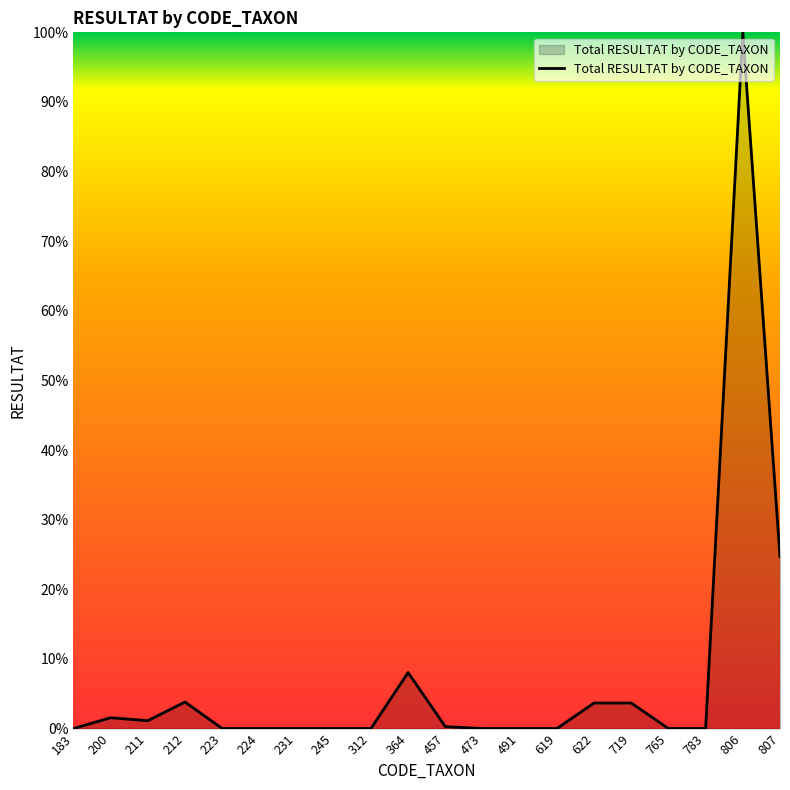

Which category has the highest value across all series?

806